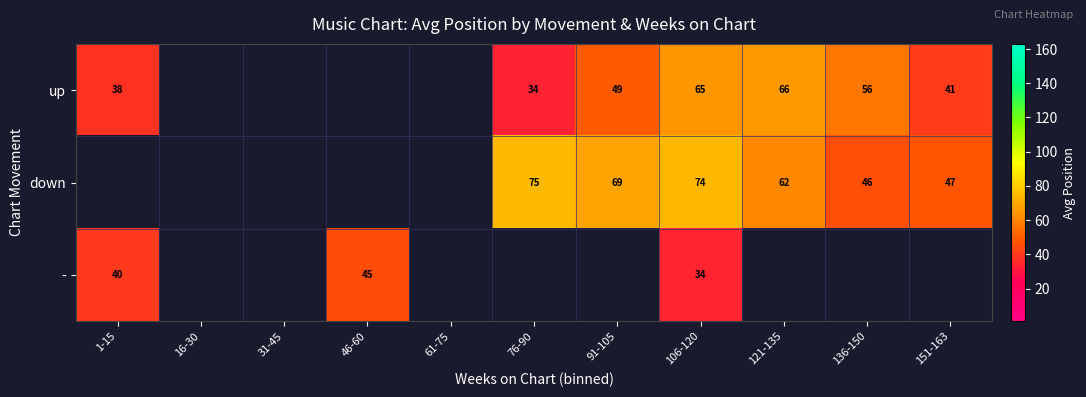

True or false: up has a value of 96 at 136-150.

False